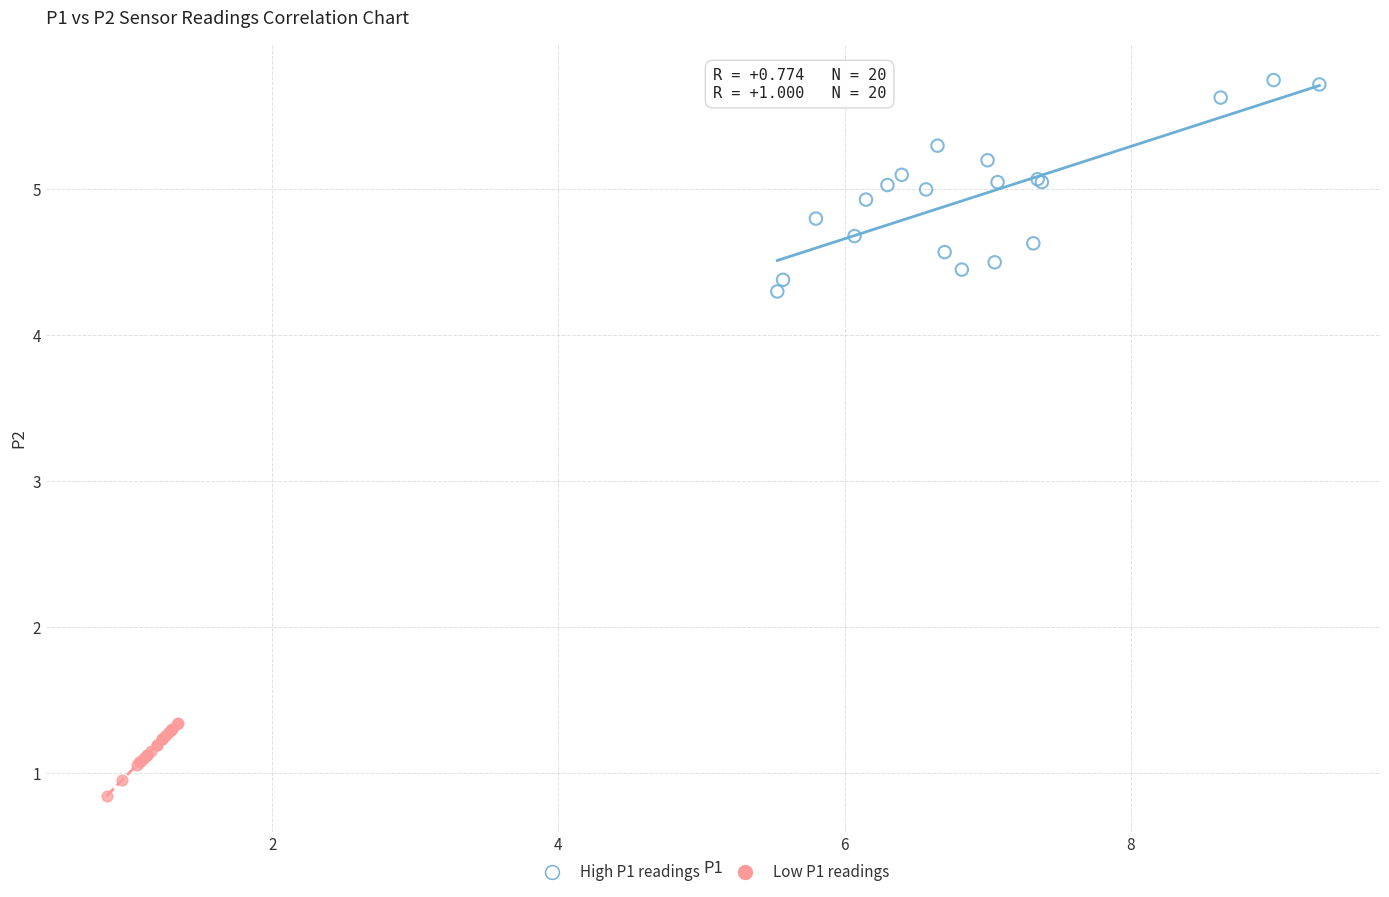

What are all the series names shown in the legend?

High P1 readings, Low P1 readings